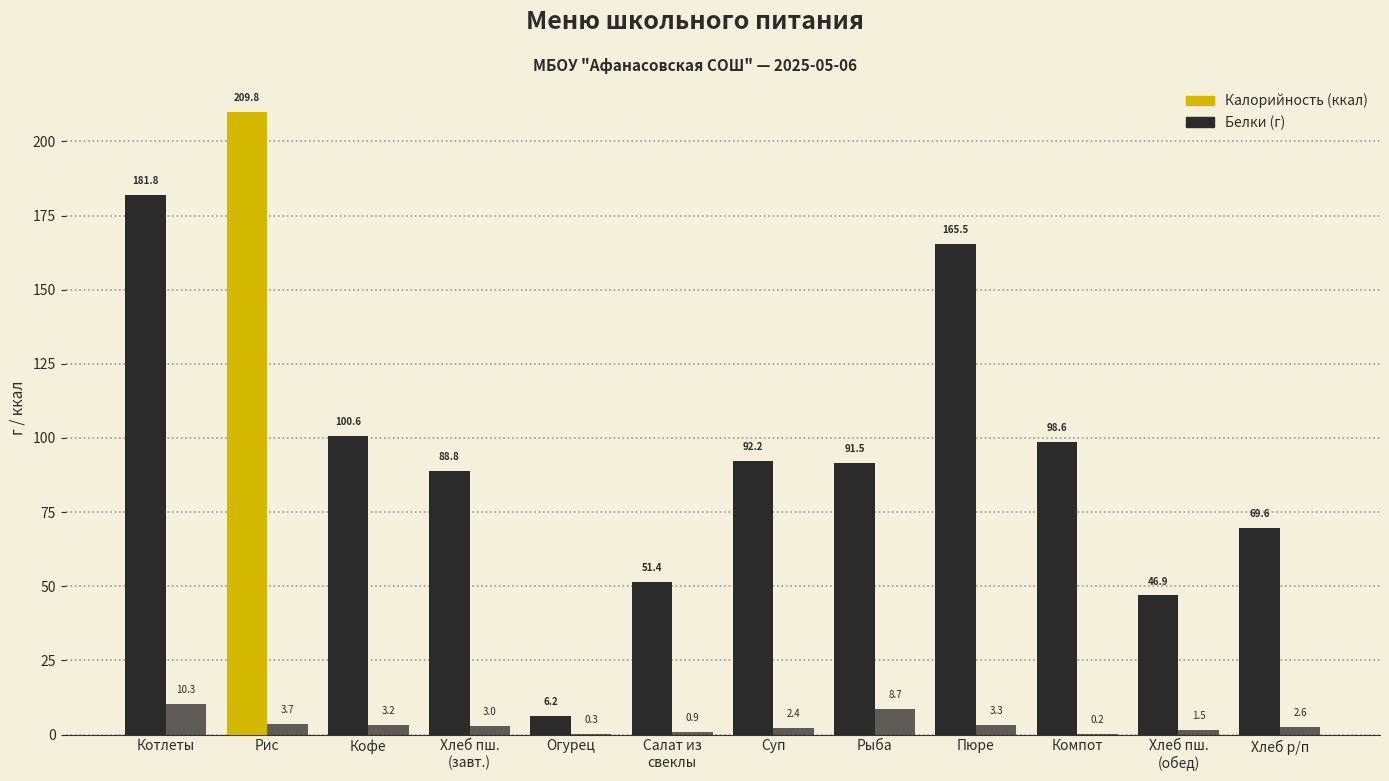

What is the label of the 4th bar from the right?

Пюре